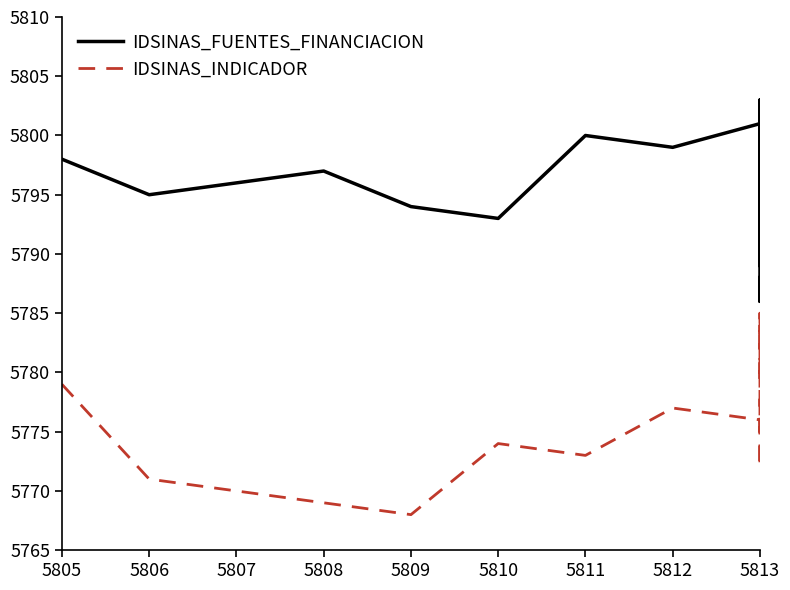

What is the value of the IDSINAS_FUENTES_FINANCIACION point at the 5th from the left?

5794